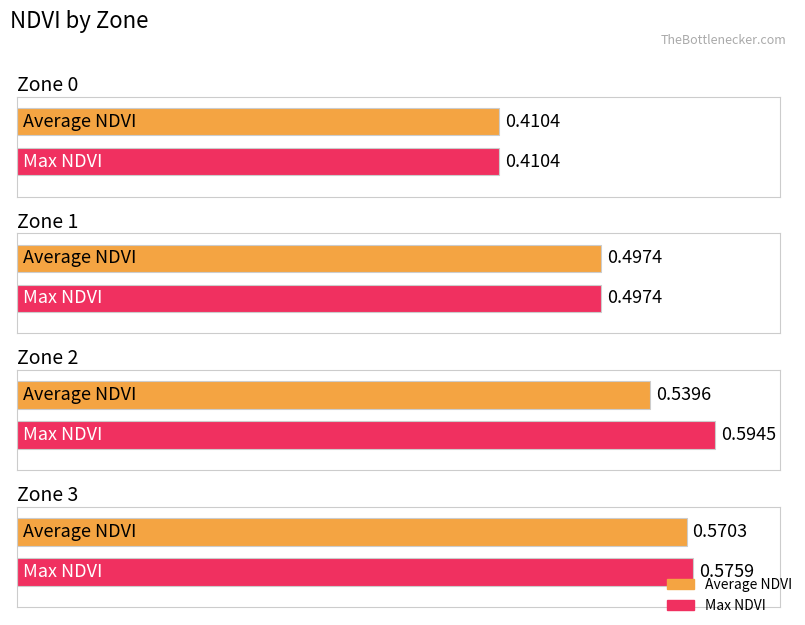

At which category is the sum across all series the highest?

Zone 3